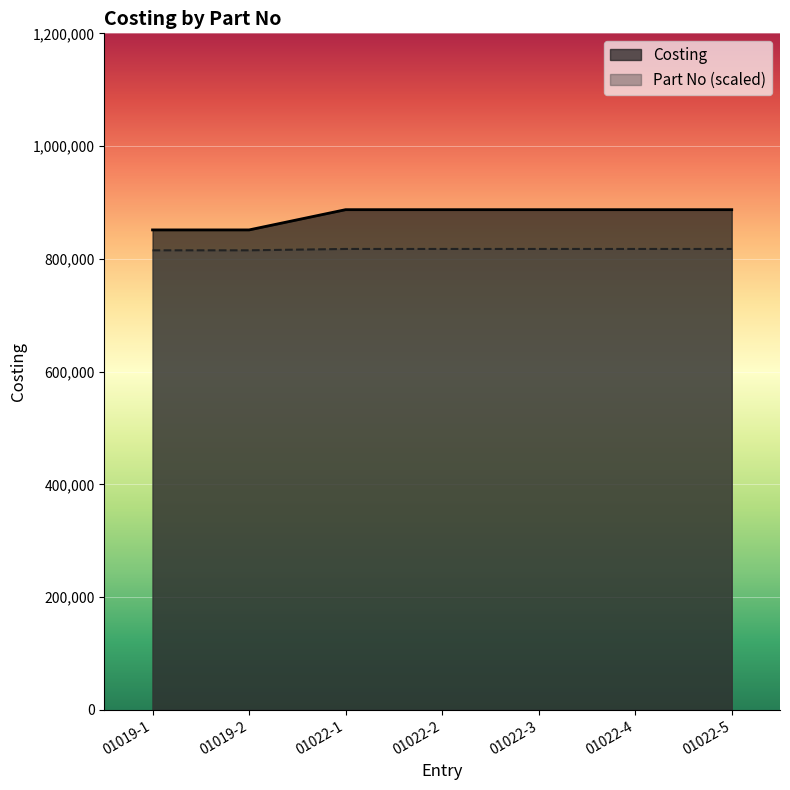

Does the chart display data point markers on the line(s)?

No